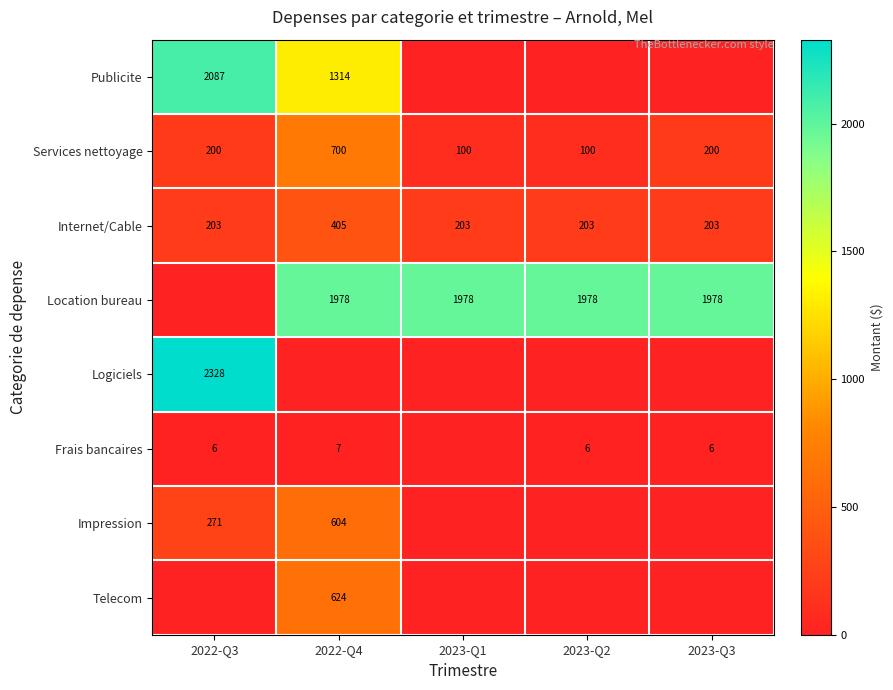

How many categories are shown in the chart?

5